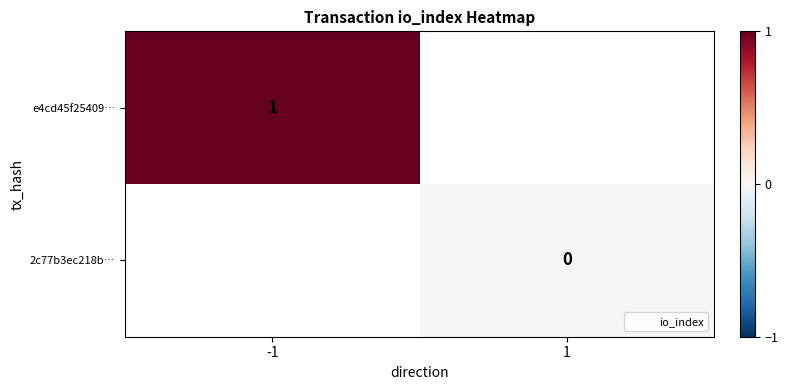

At how many categories does at least one series exceed 0?

1